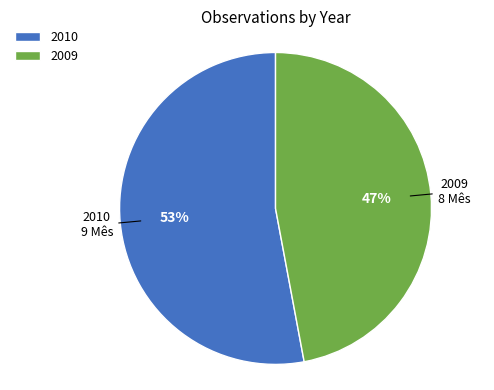

To the nearest percent, what is the average slice percentage?

50%